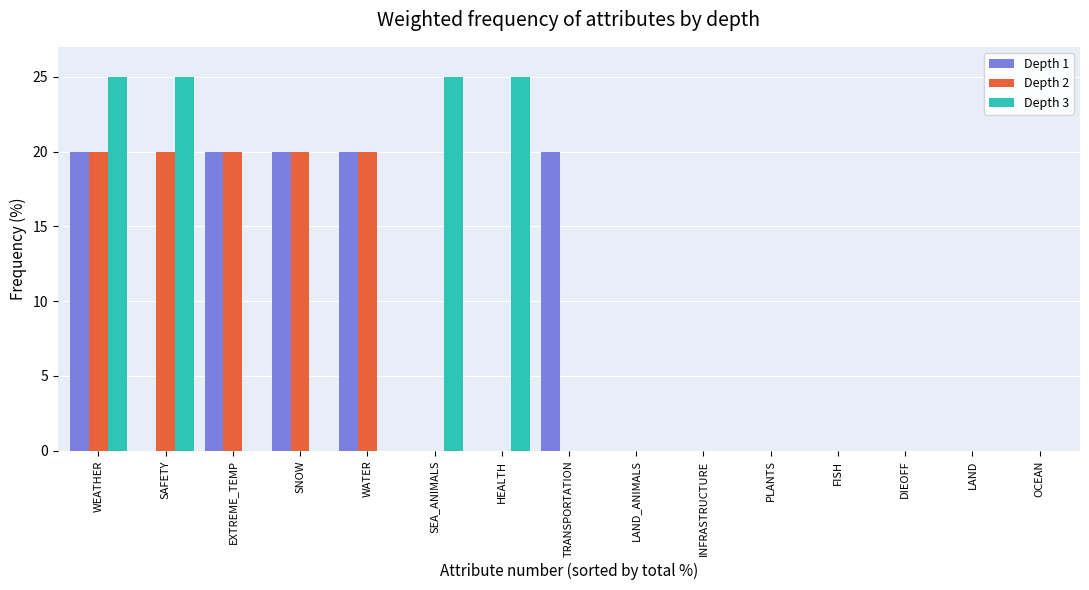

Is the value of Depth 2 at SNOW greater than the value of Depth 3 at WEATHER?

No